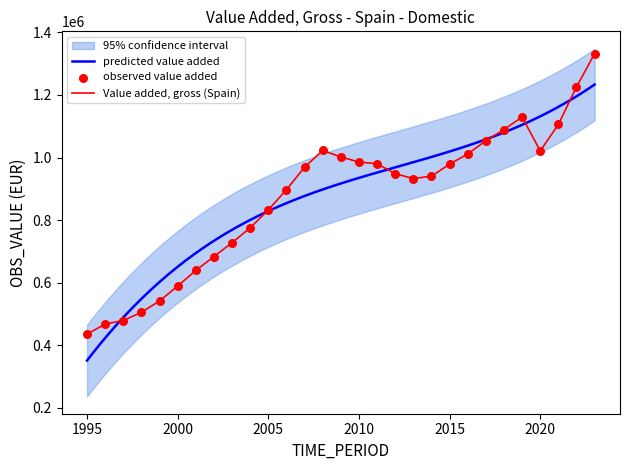

What is the change in value from 2009 to 2021?

+103808.0